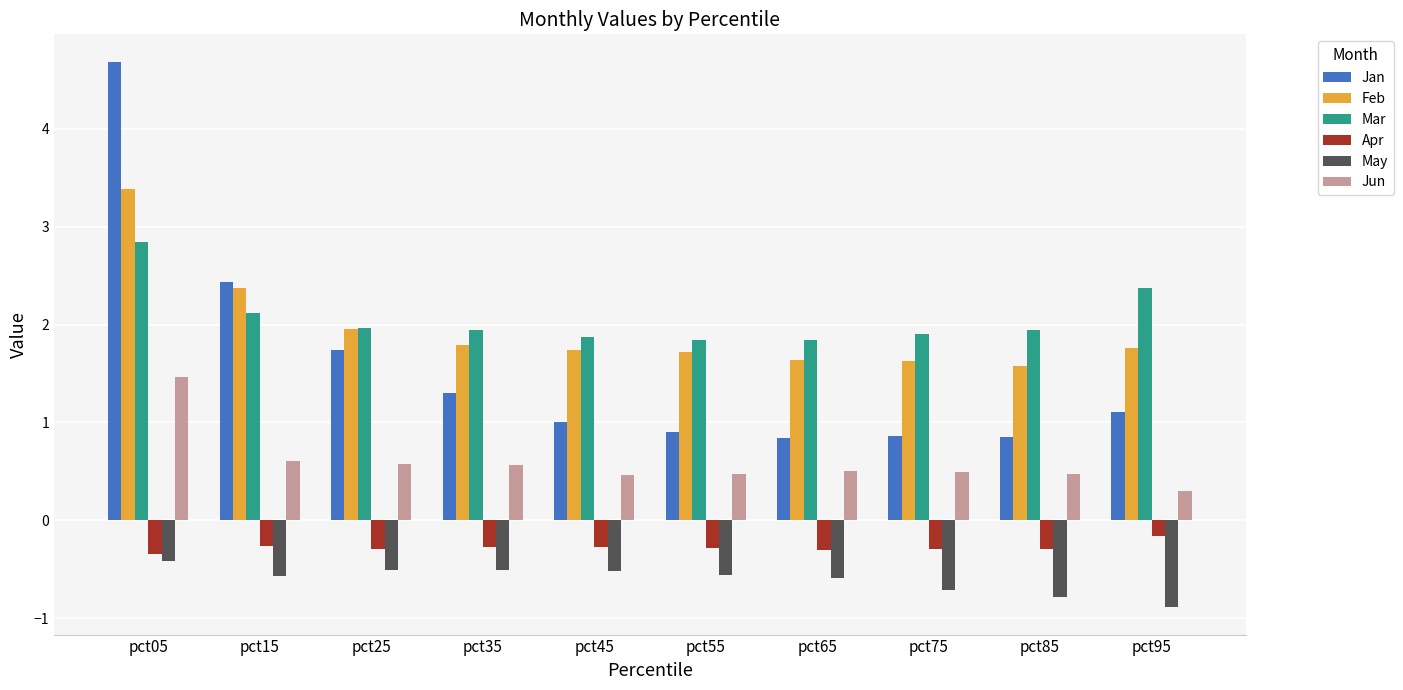

What is the difference between the maximum and minimum values in the Jan series?

3.8